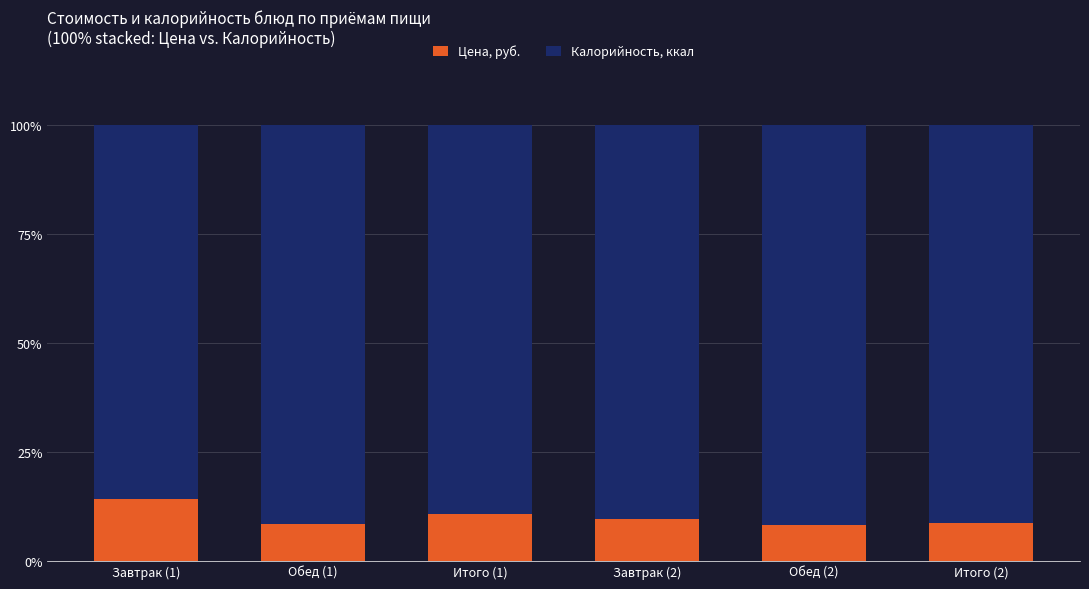

Does the chart contain any negative values?

No